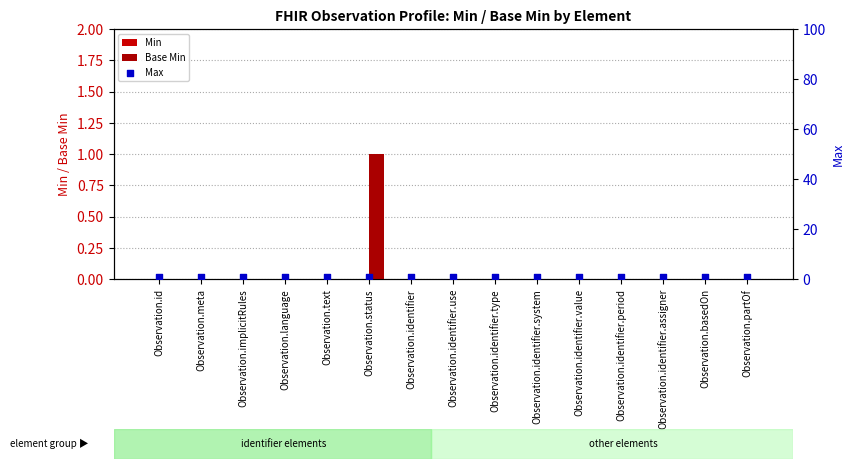

Which series has the largest total across all categories?

Max